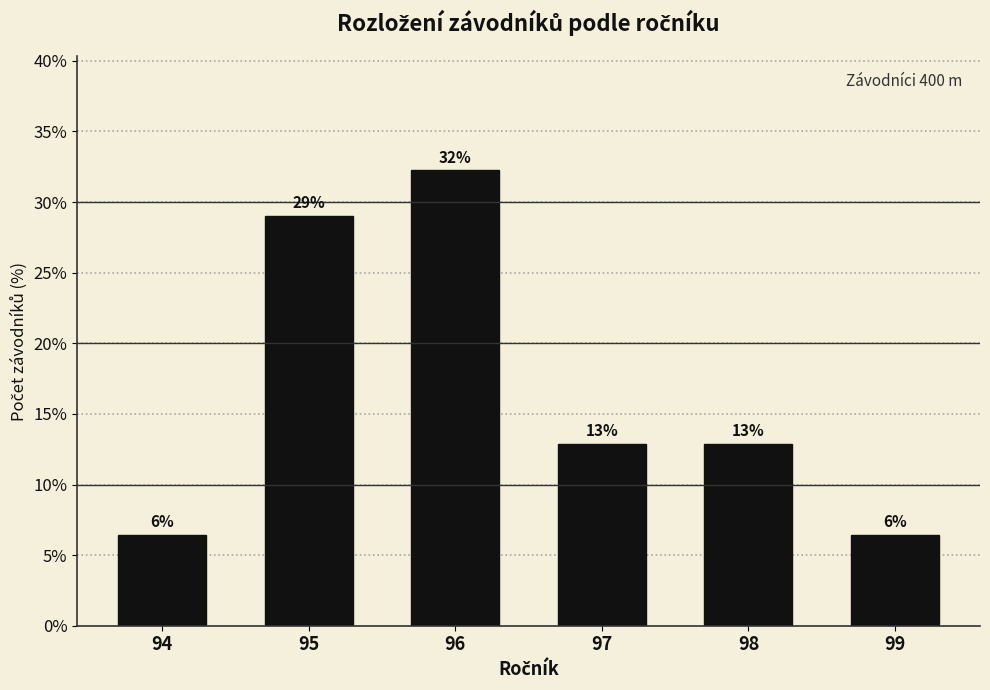

Does the chart contain any negative values?

No